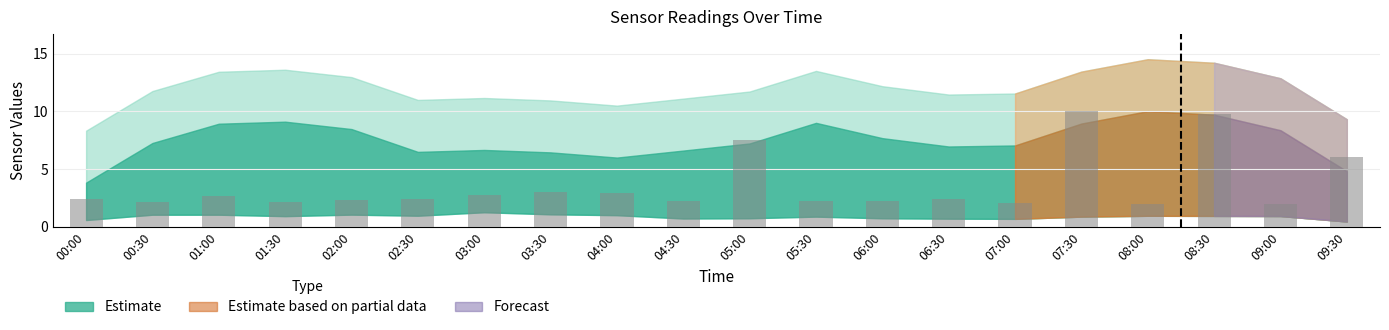

How many data points does each series have?

20